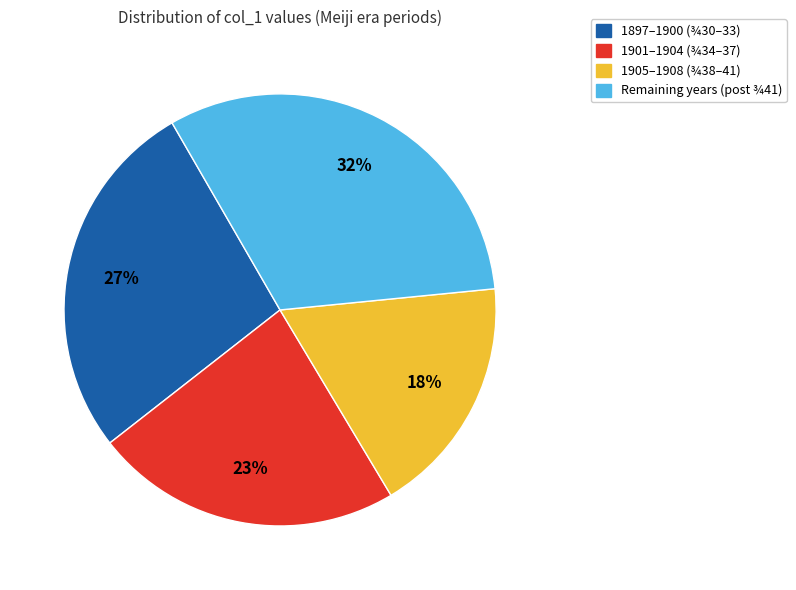

Which category has the smallest portion of the pie?

1905–1908 (¾38–41)